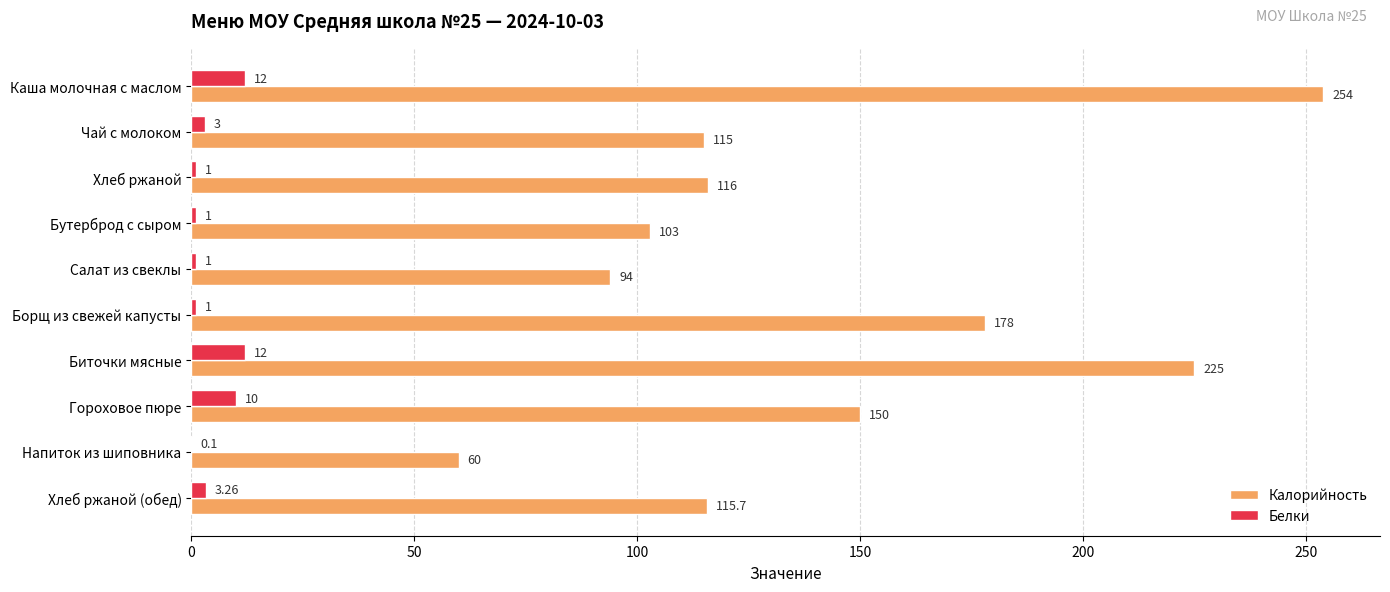

At which label does Калорийность reach its peak?

Каша молочная с маслом